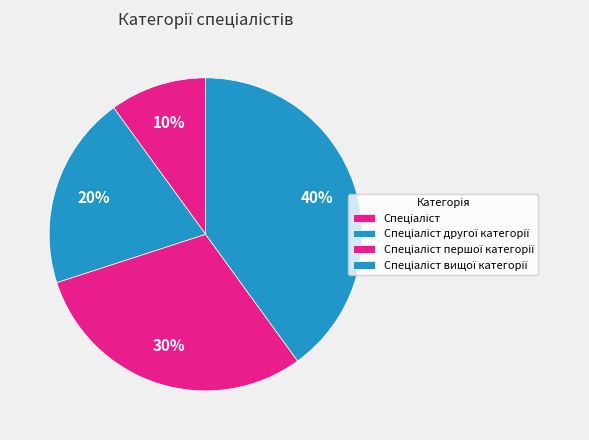

The Спеціаліст slice represents 24% of the pie. True or false?

False